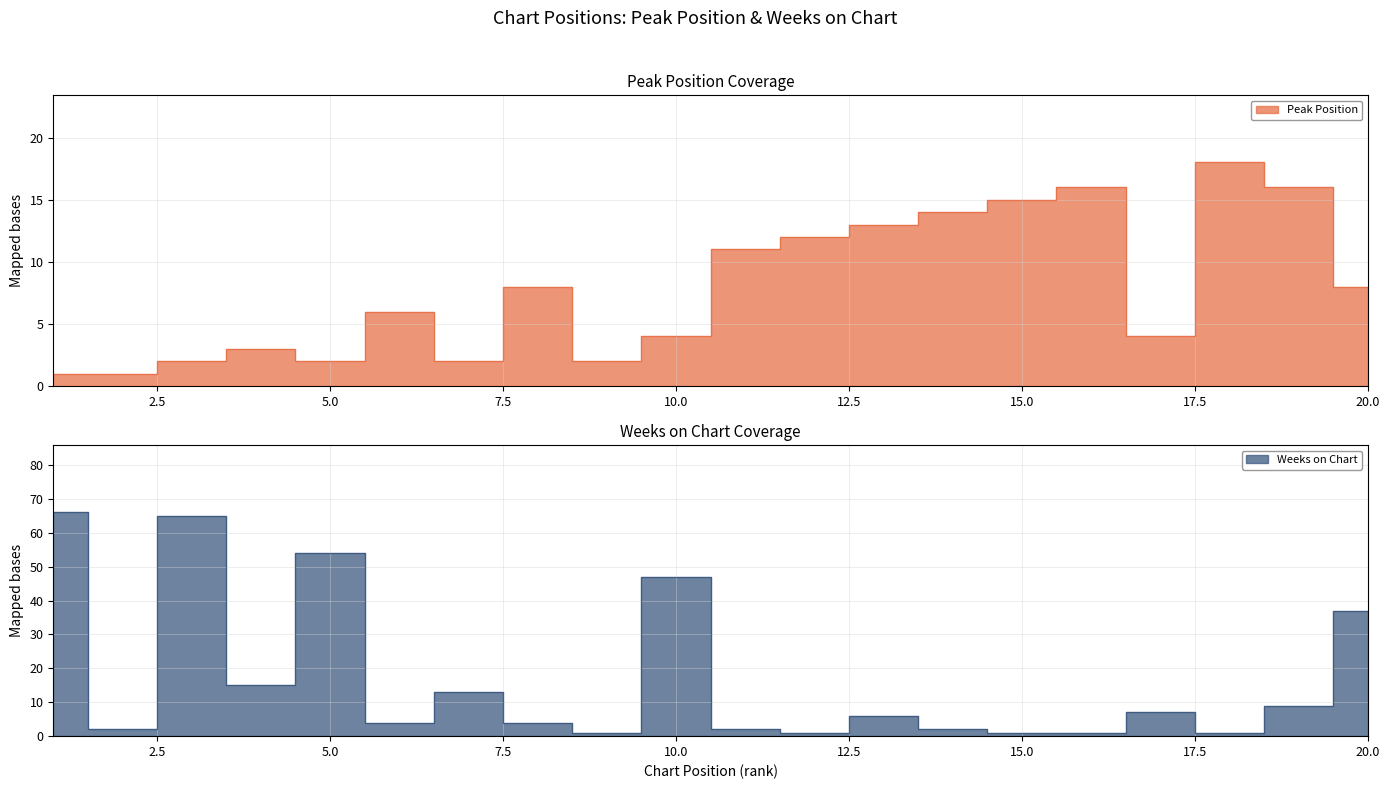

Where do Weeks on Chart and Peak Position first cross each other?

5 and 6